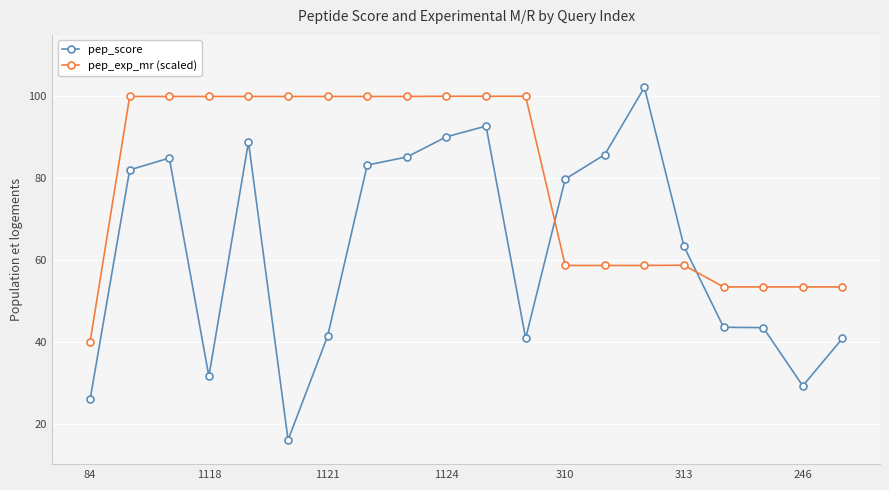

What is the minimum value for pep_exp_mr (scaled)?

40.0